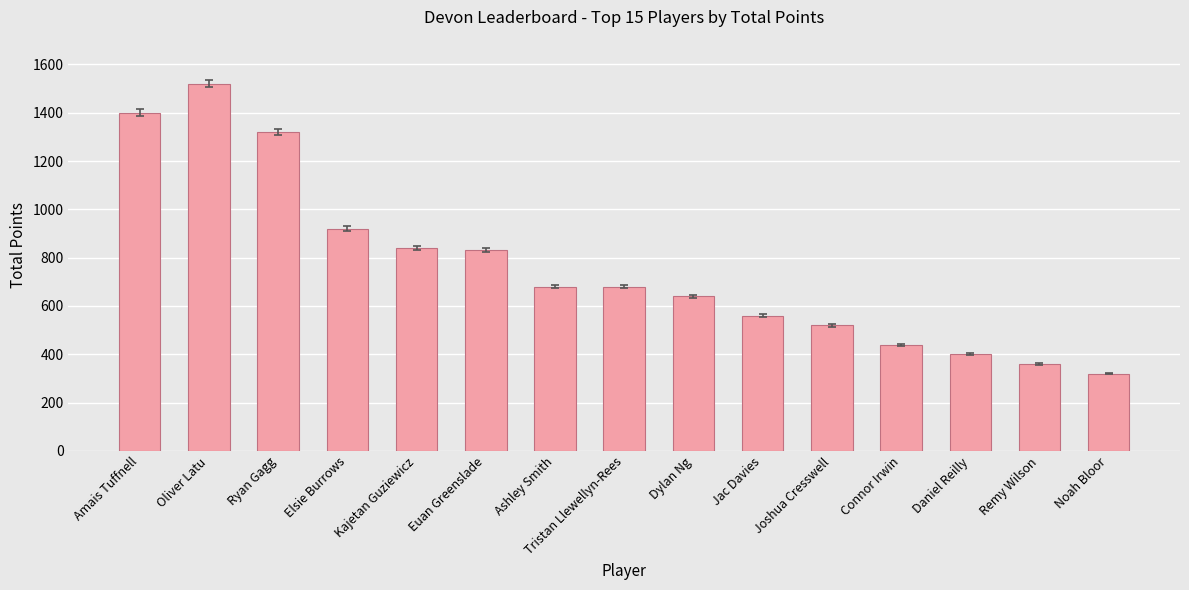

How many categories are shown in the chart?

15